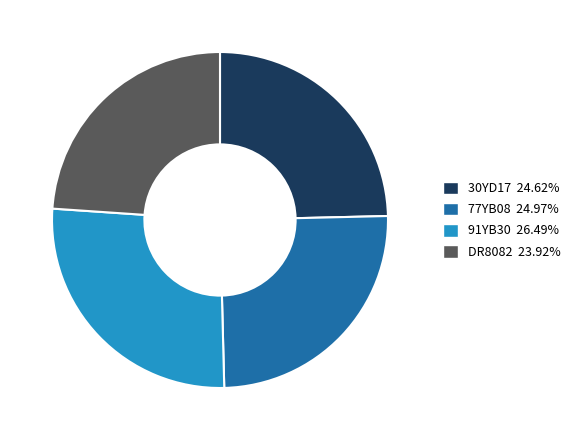

Which slice is the smallest?

DR8082